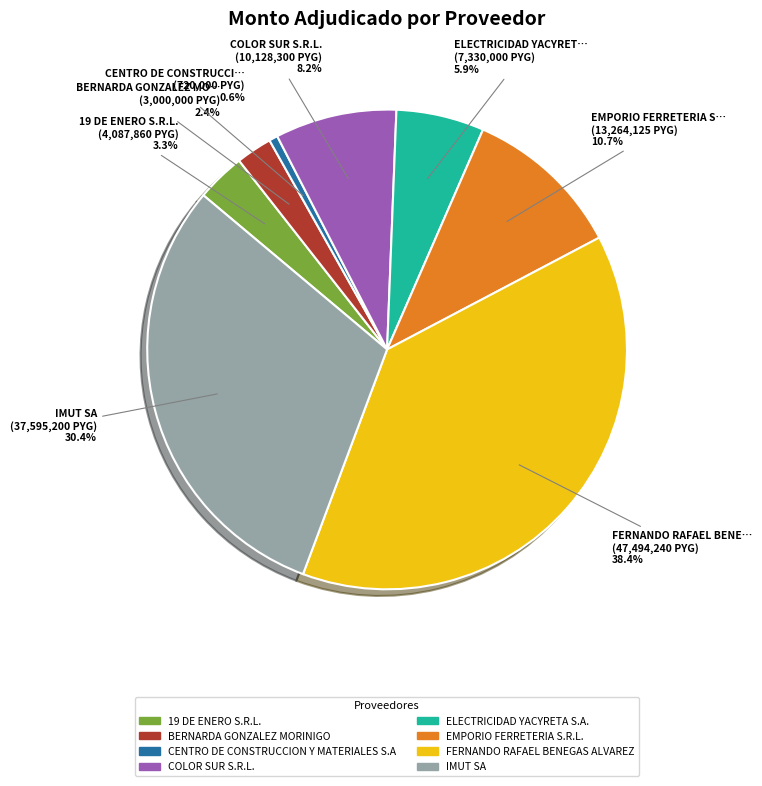

How much of the chart is everything except COLOR SUR S.R.L.?

91.8%